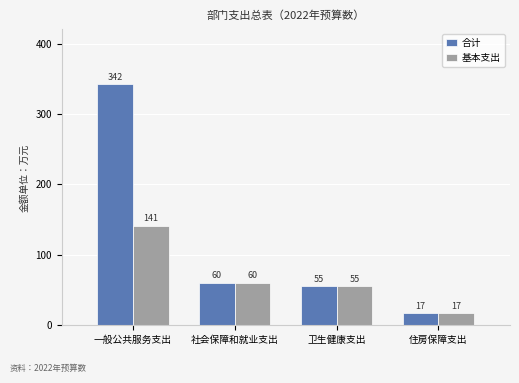

Read the 基本支出 value at 卫生健康支出.

54.9